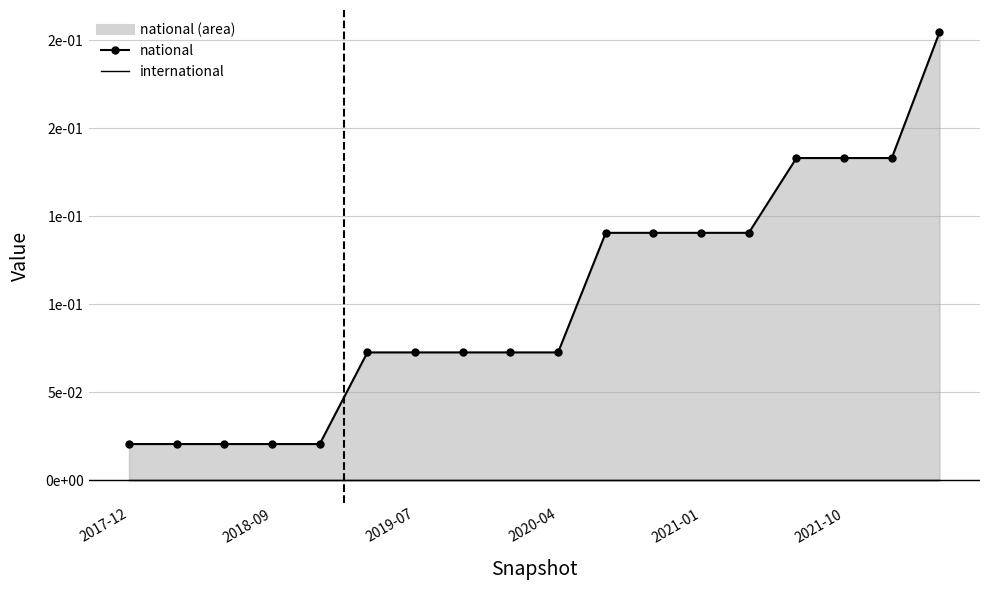

Is the value of international at 10 greater than the value of national line at 2020-04?

No